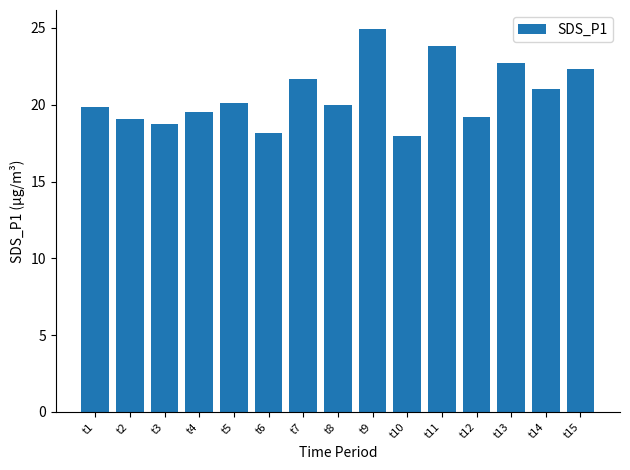

What is the smallest value displayed?

18.0